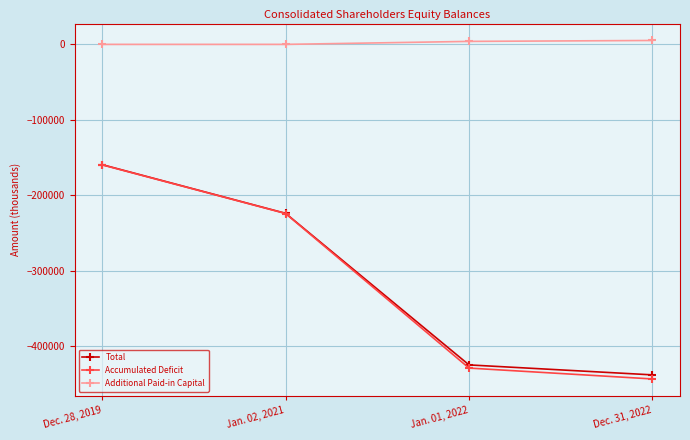

The Total series shows -47216 at Dec. 28, 2019. True or false?

False